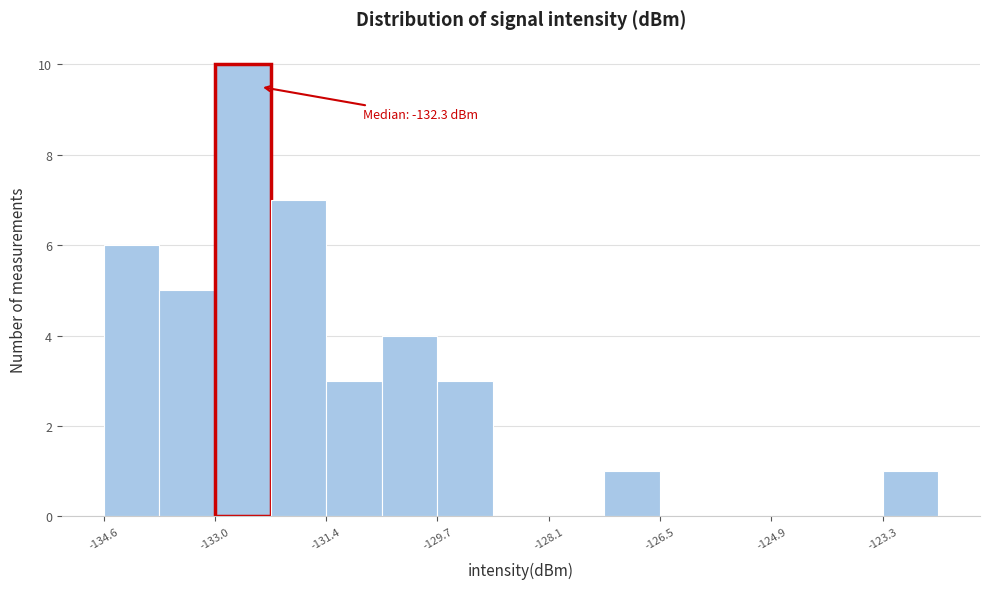

Which range on the x-axis has the tallest bar?

-133.0 to -132.2